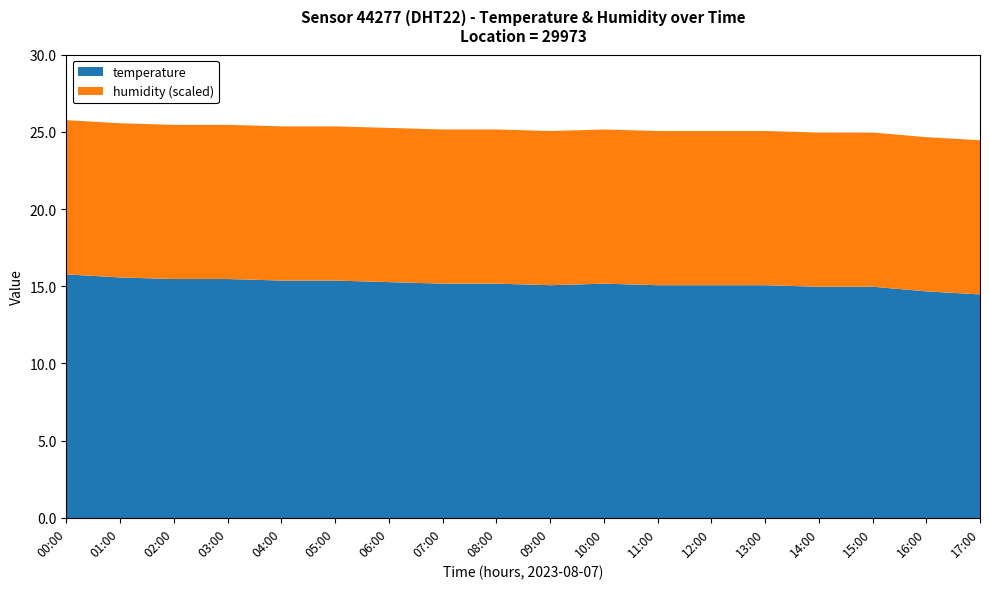

The value of temperature at 02:00 is 15.5. True or false?

True